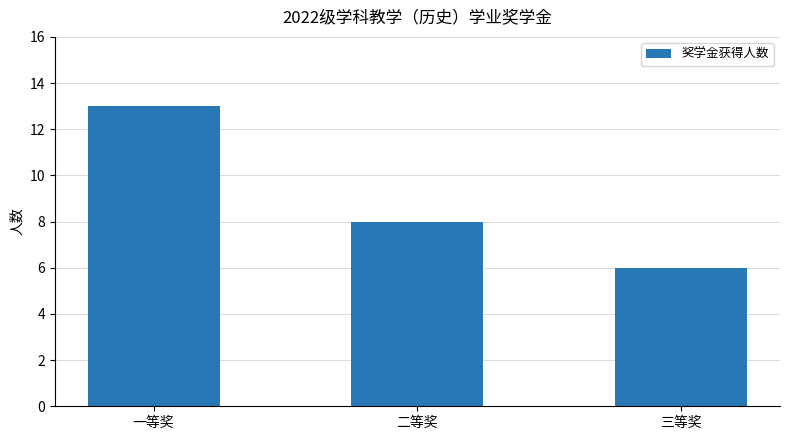

At which label does the data first exceed 8?

一等奖